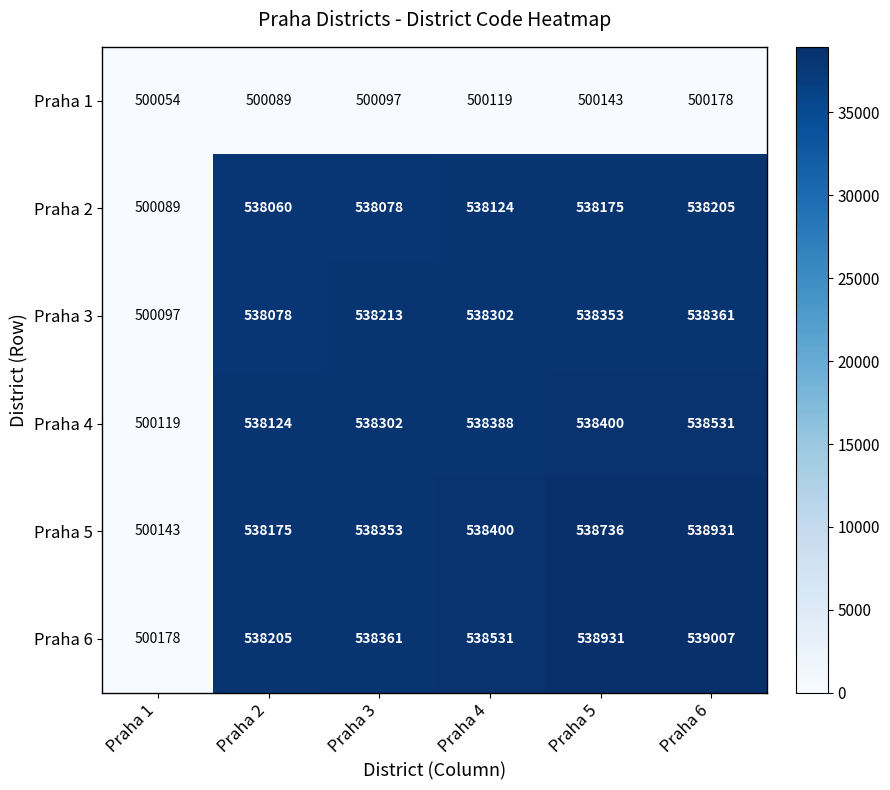

What is the approximate value of Praha 5 at Praha 3?

538353